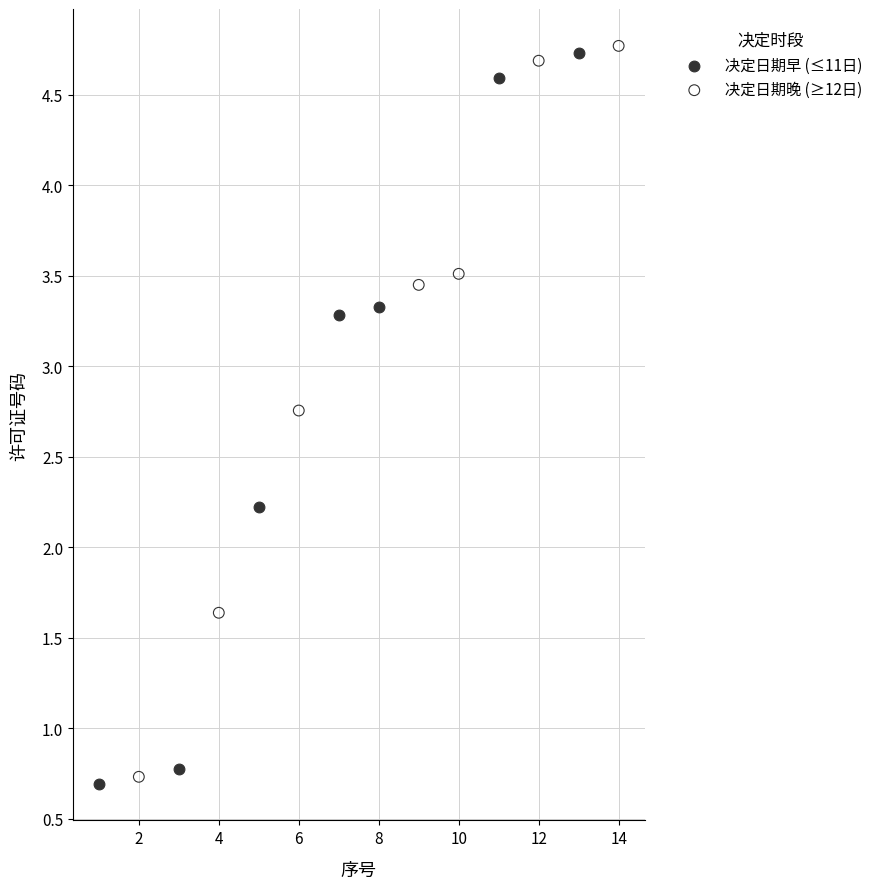

Which series reaches the minimum Y coordinate?

决定日期早 (≤11日)